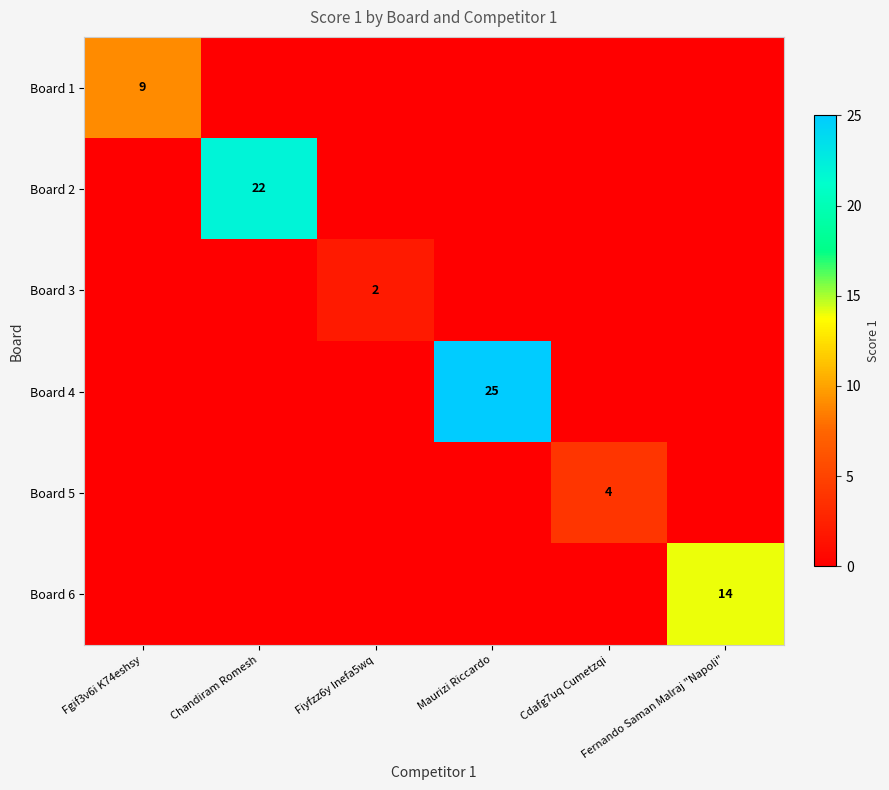

What is the difference between the maximum and minimum values in the Board 1 series?

9